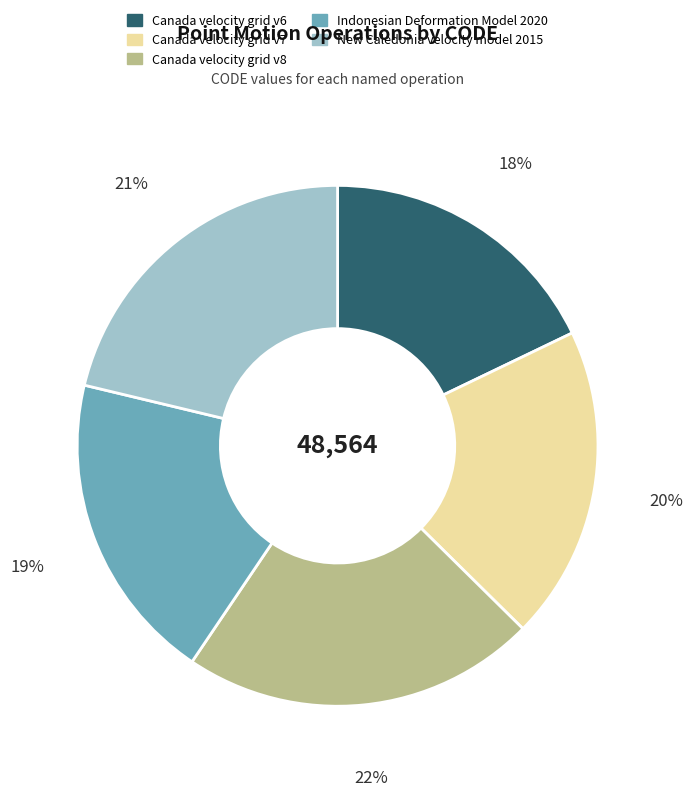

Is there a majority slice in this chart?

No